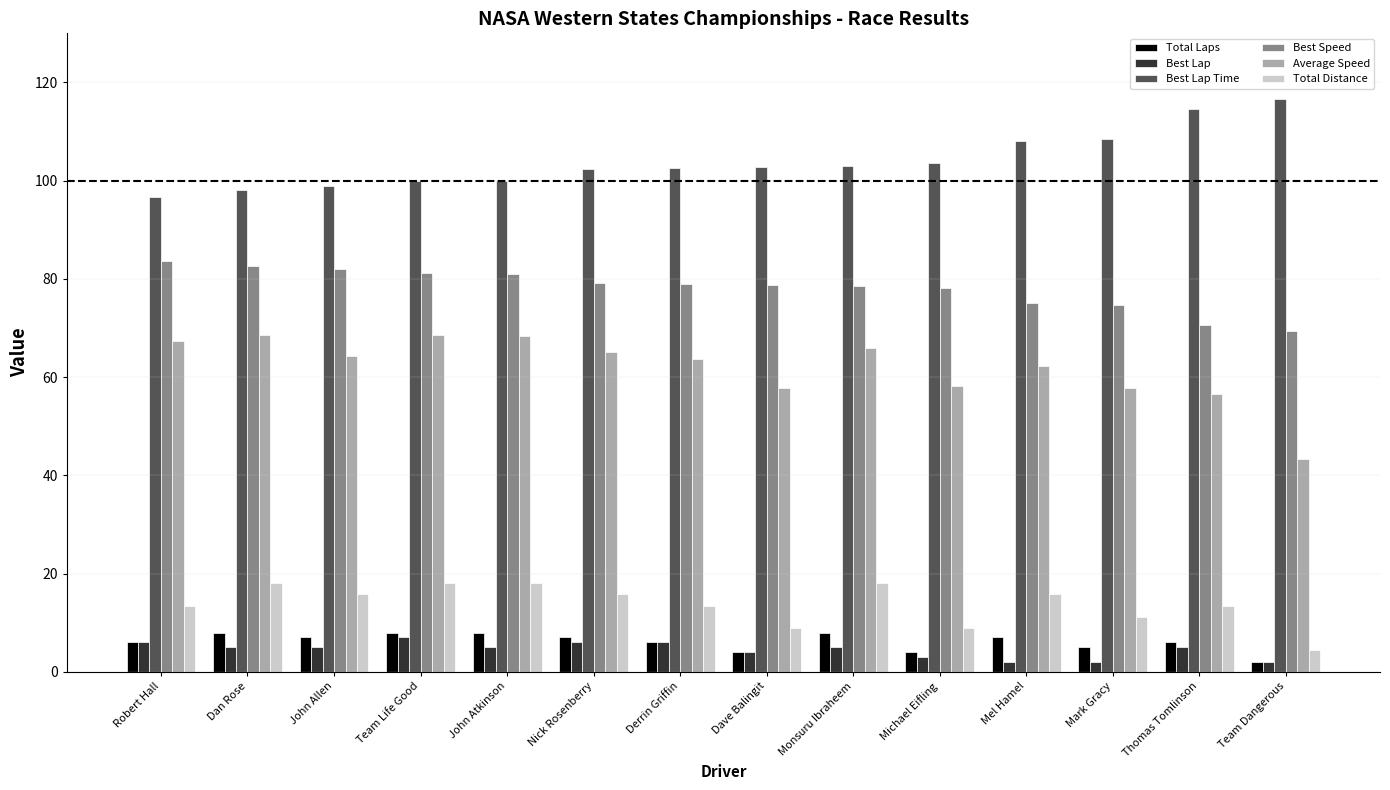

At which label does Best Speed first exceed 78?

Robert Hall